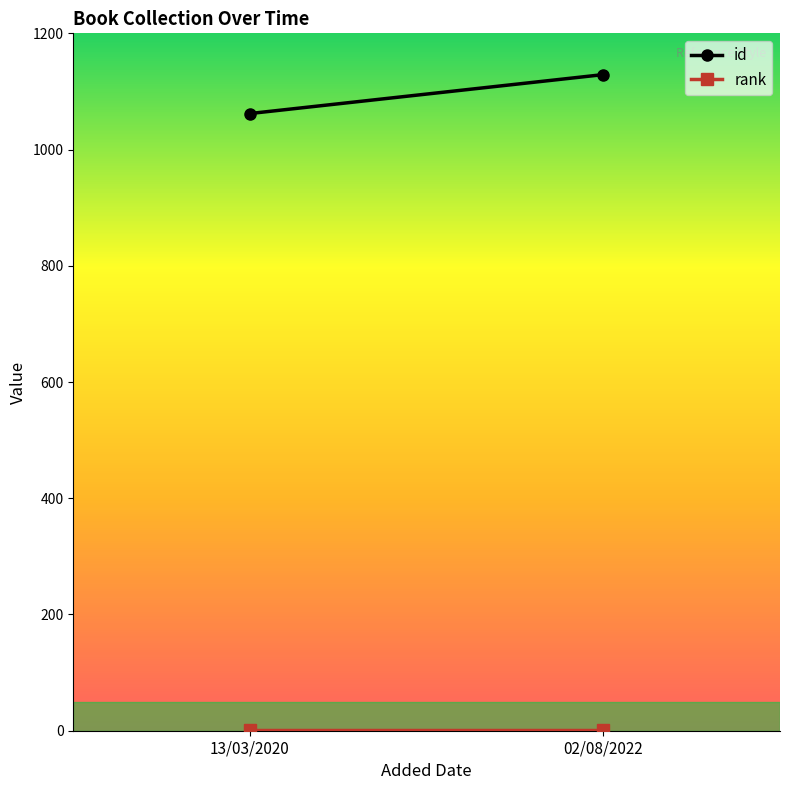

Between 13/03/2020 and 02/08/2022, which series saw the biggest shift?

id